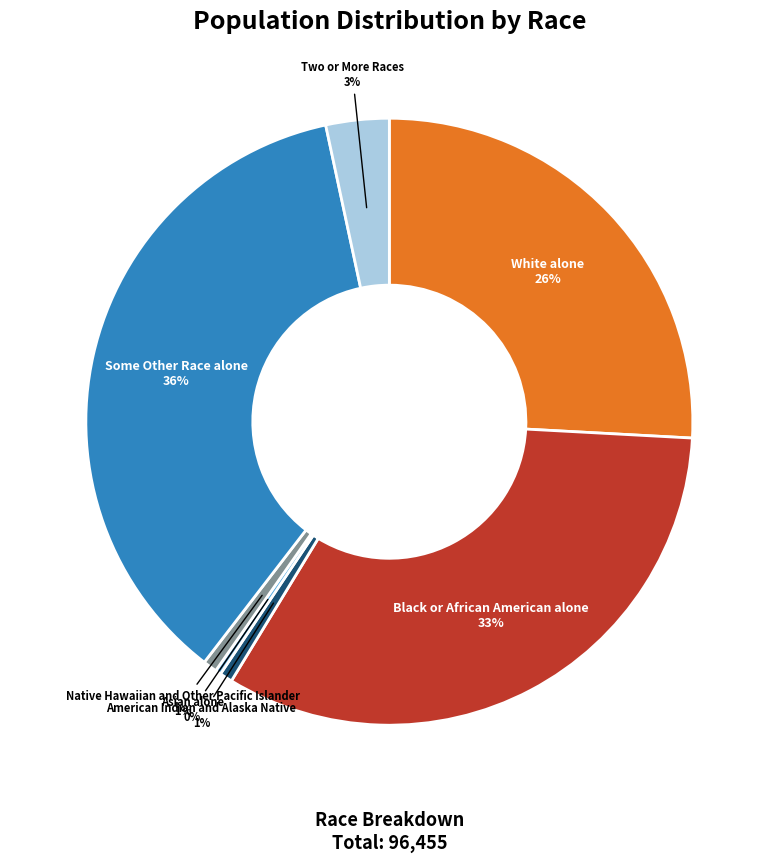

Is the sum of White alone and Asian alone greater than half?

No